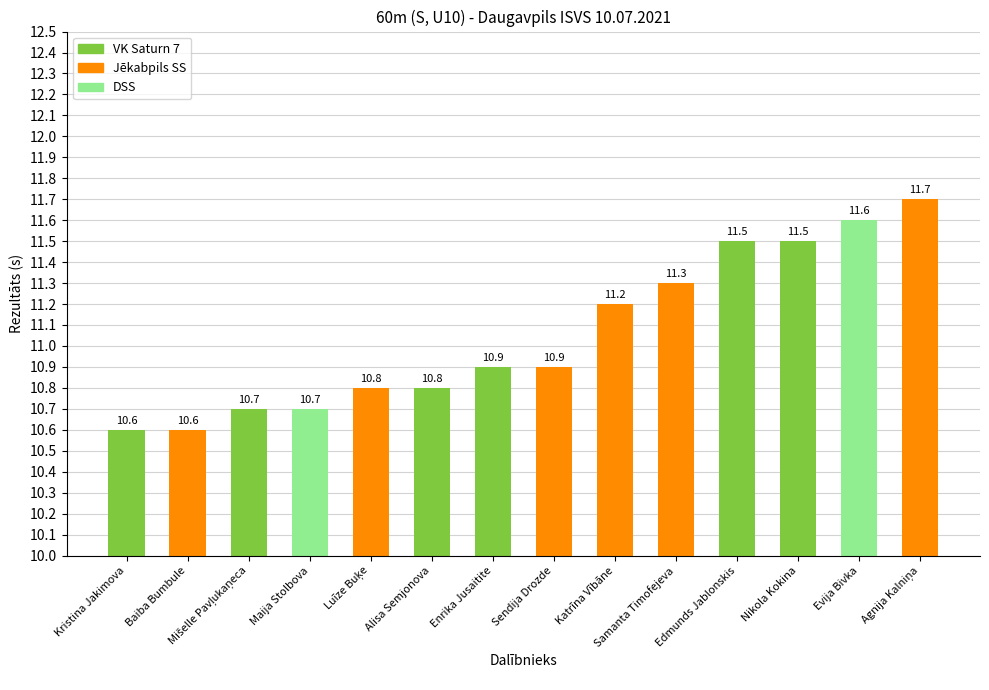

What is the sum of the values at Agnija Kalniņa and Sendija Drozde?

22.6